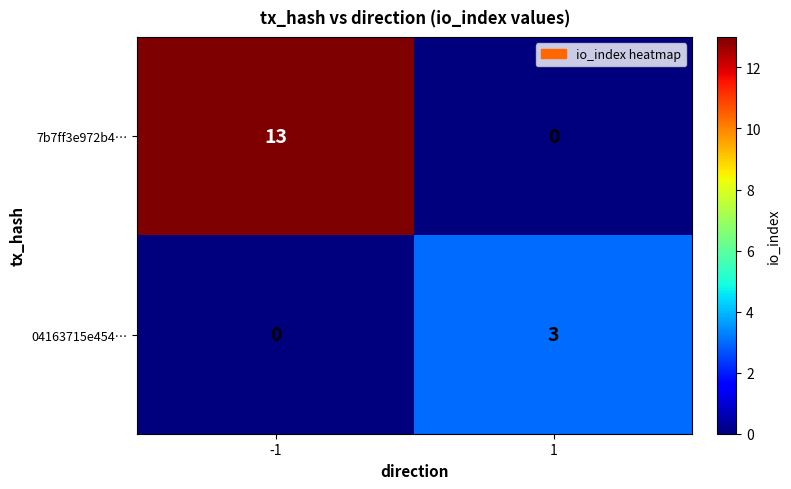

Reading left to right, transcribe all the data shown in this chart.

7b7ff3e972b4…: -1=13	1=0
04163715e454…: -1=0	1=3